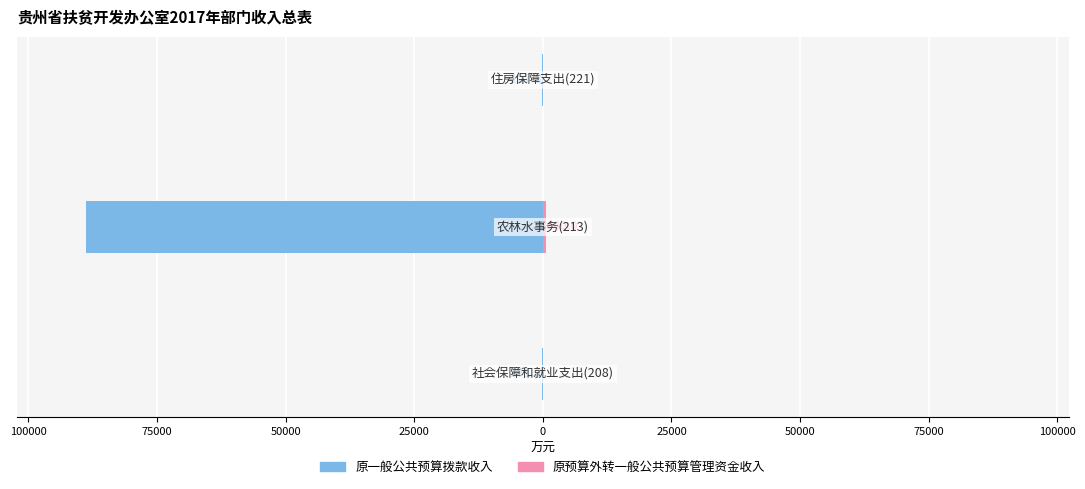

What are all the series names shown in the legend?

原一般公共预算拨款收入, 原预算外转一般公共预算管理资金收入